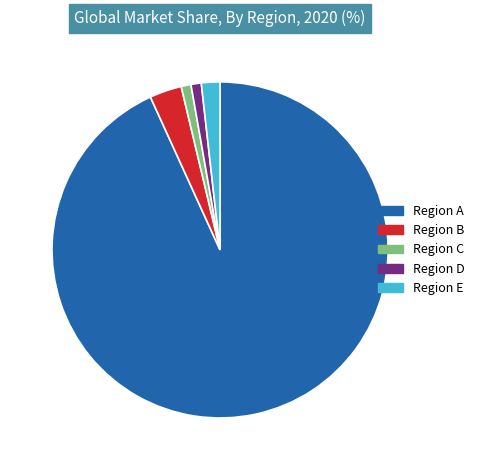

Is Region E the majority of the pie?

No